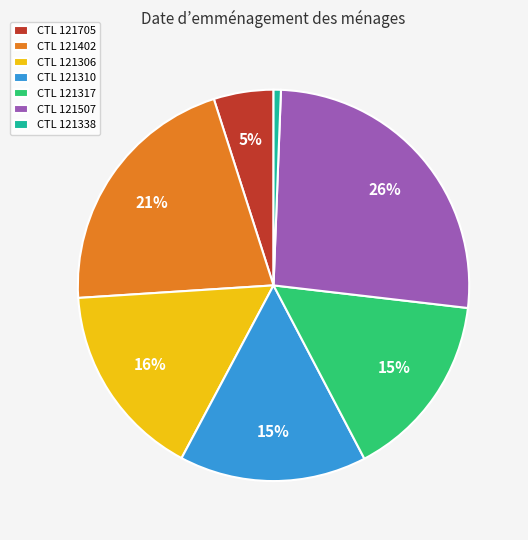

How many segments does this pie chart have?

7